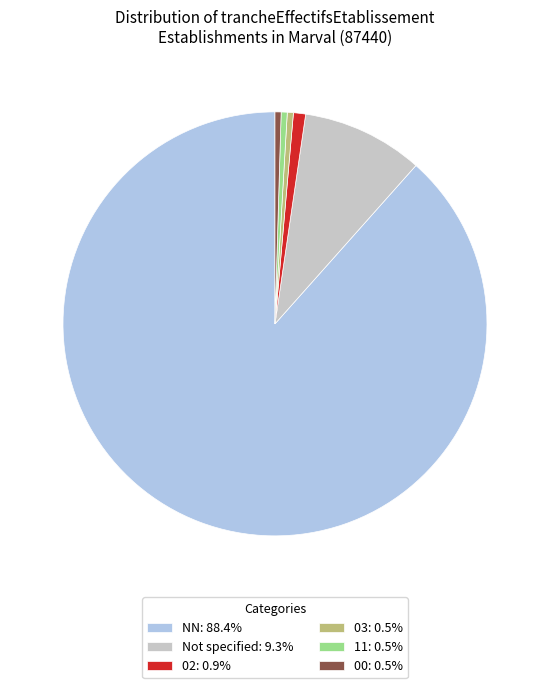

Does any single category account for the majority?

Yes